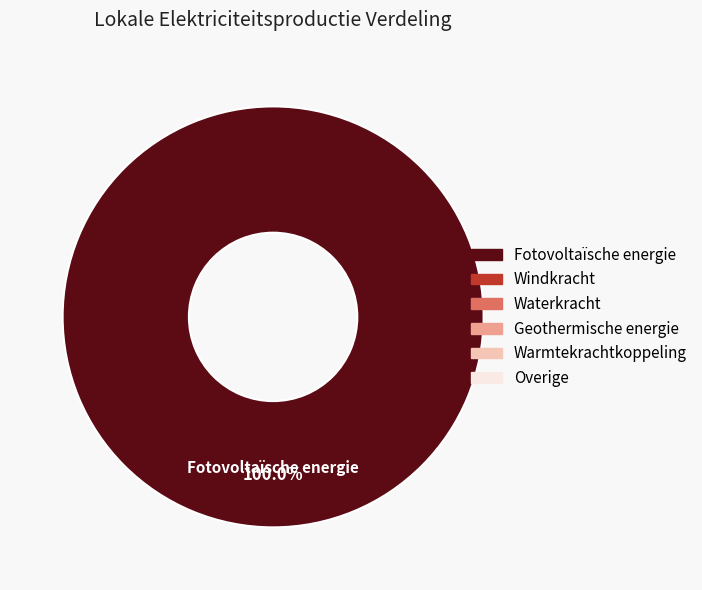

Rank the categories by value from lowest to highest.

Fotovoltaïsche energie